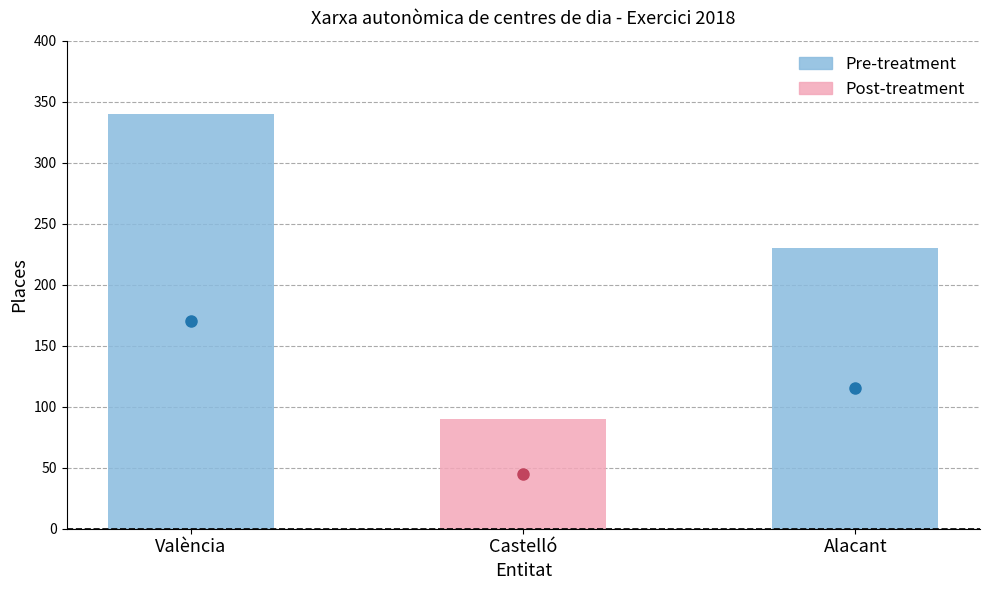

Reading left to right, extract all data points from this chart.

340	90	230